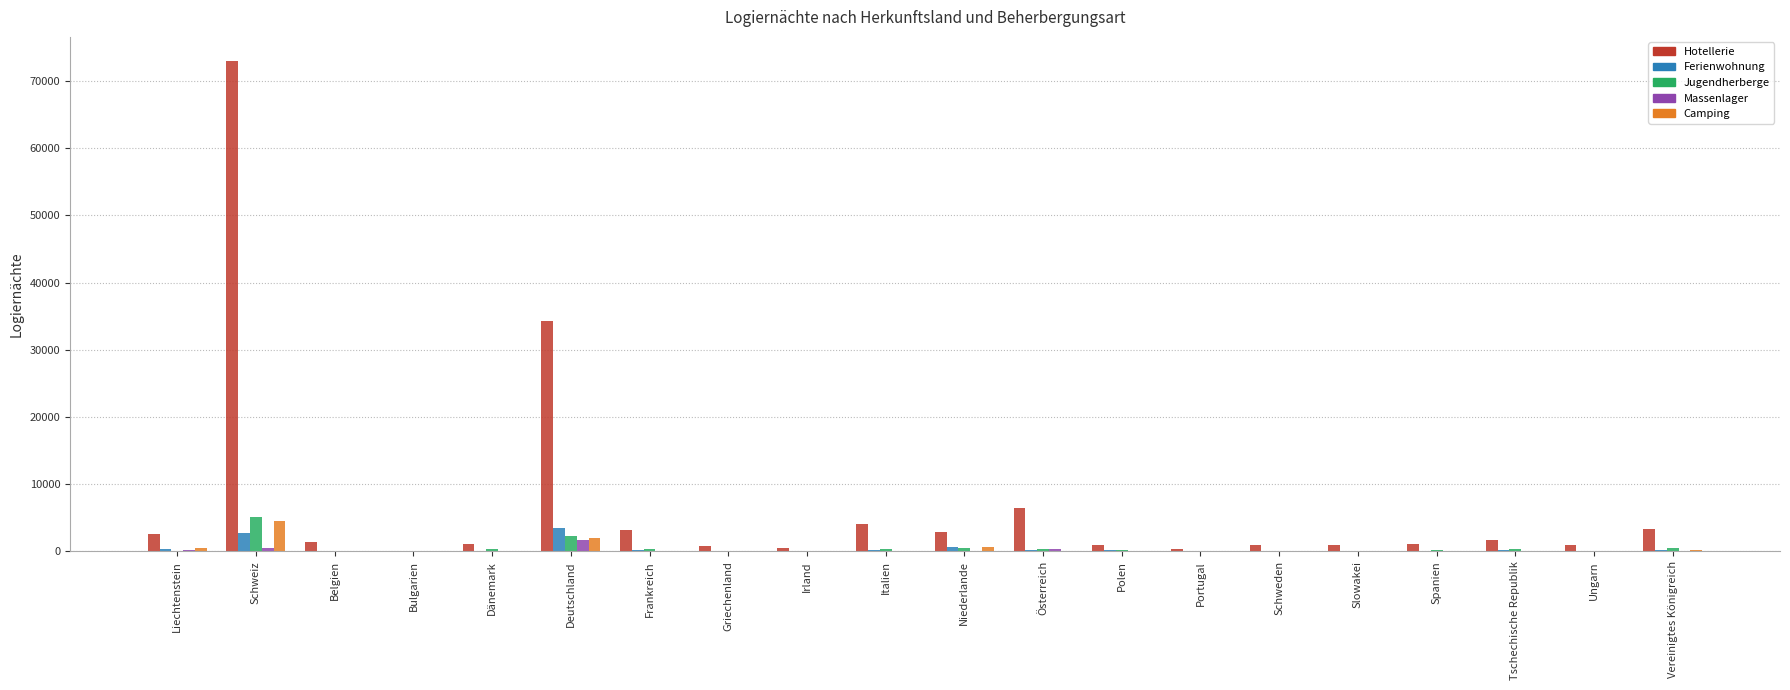

At which label is Hotellerie closest to 36513?

Deutschland